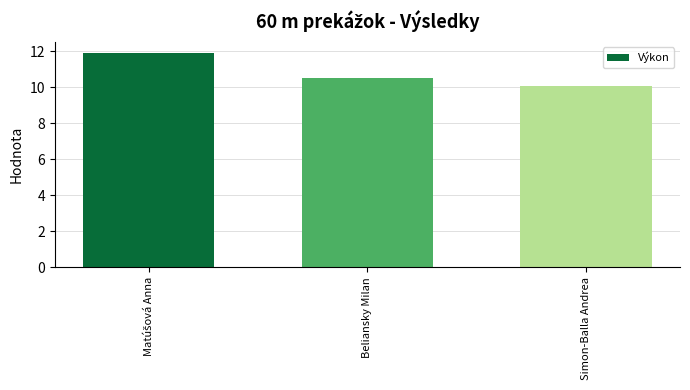

What is the value of the 2nd bar from the left?

10.5